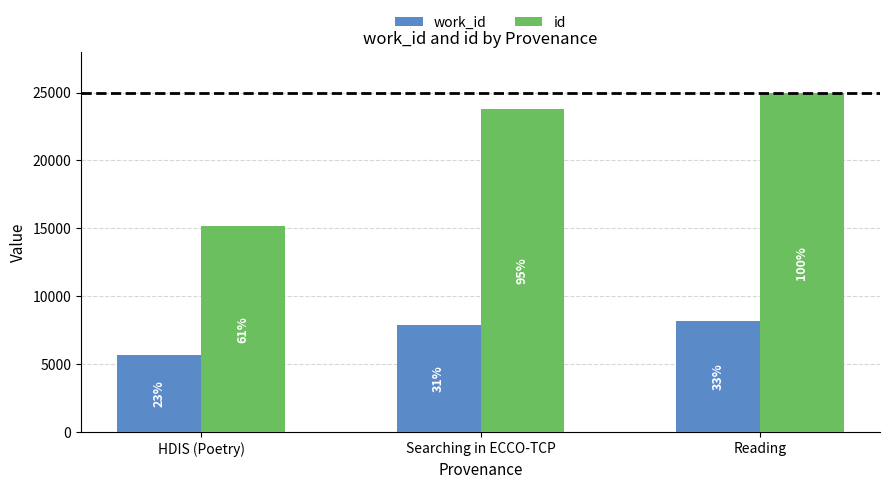

What is the label of the 3rd bar from the right?

HDIS (Poetry)